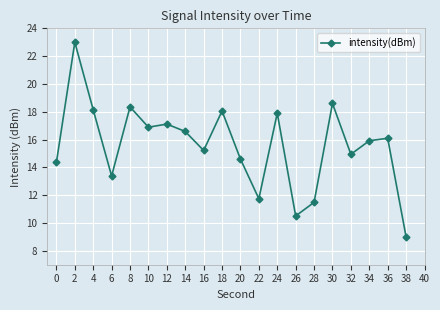

The chart shows a value of 17.9 at 24. True or false?

True